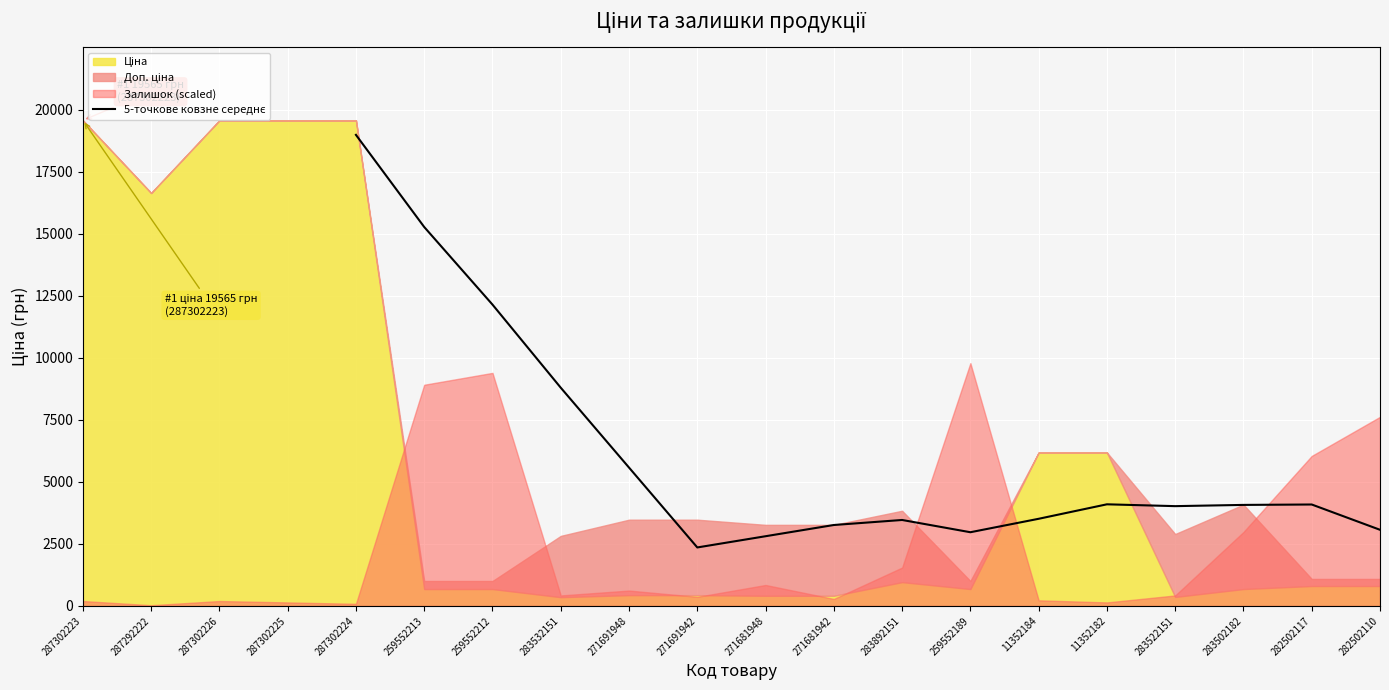

Where is the first local maximum?

283892151